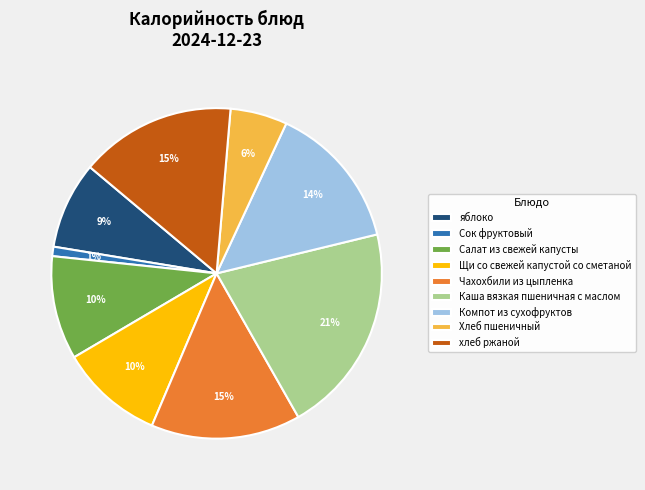

To the nearest percent, what is the difference between the Компот из сухофруктов and хлеб ржаной slice percentages?

1%